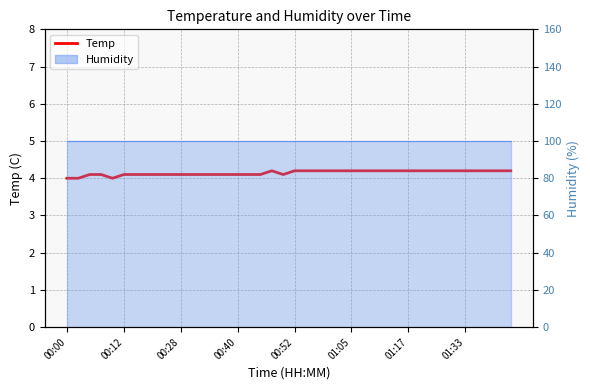

Which label corresponds to the smallest value in the chart?

00:00